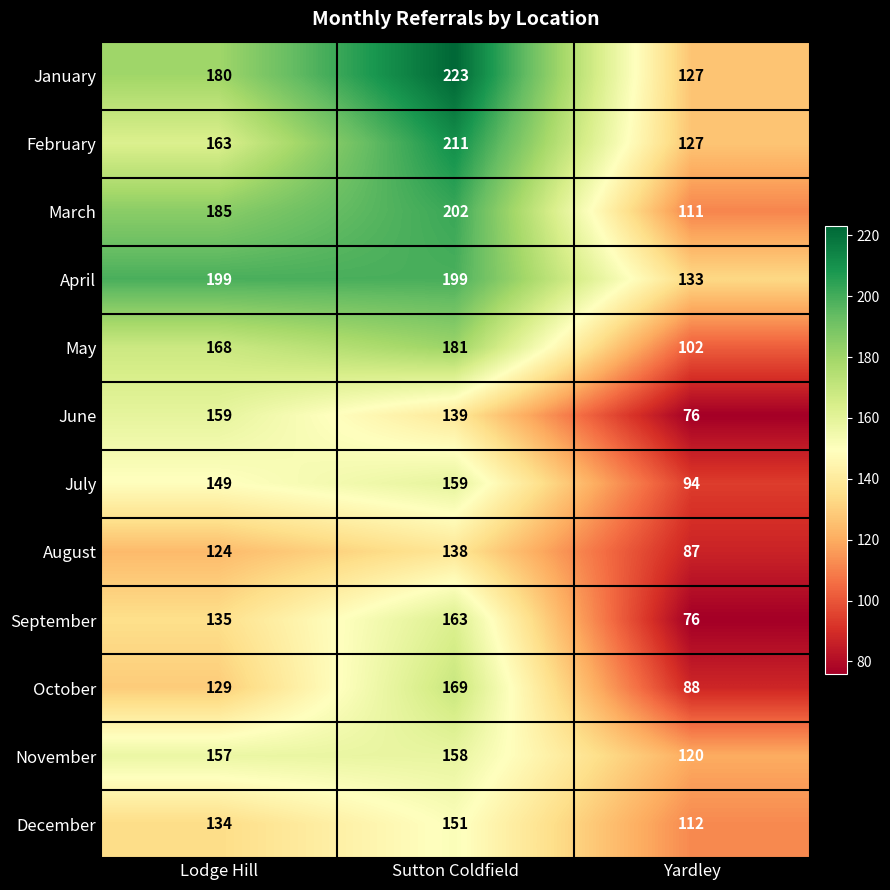

What is the sum of the September values at Yardley and Sutton Coldfield?

239